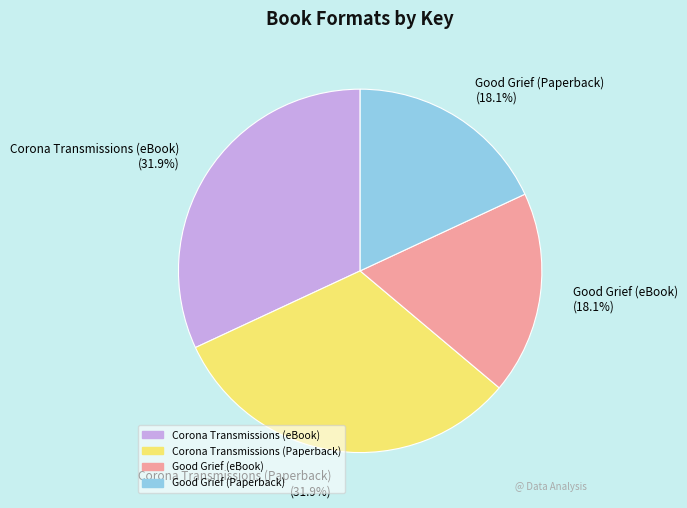

What is the total percentage of Corona Transmissions (eBook) and Good Grief (Paperback)?

50.0%